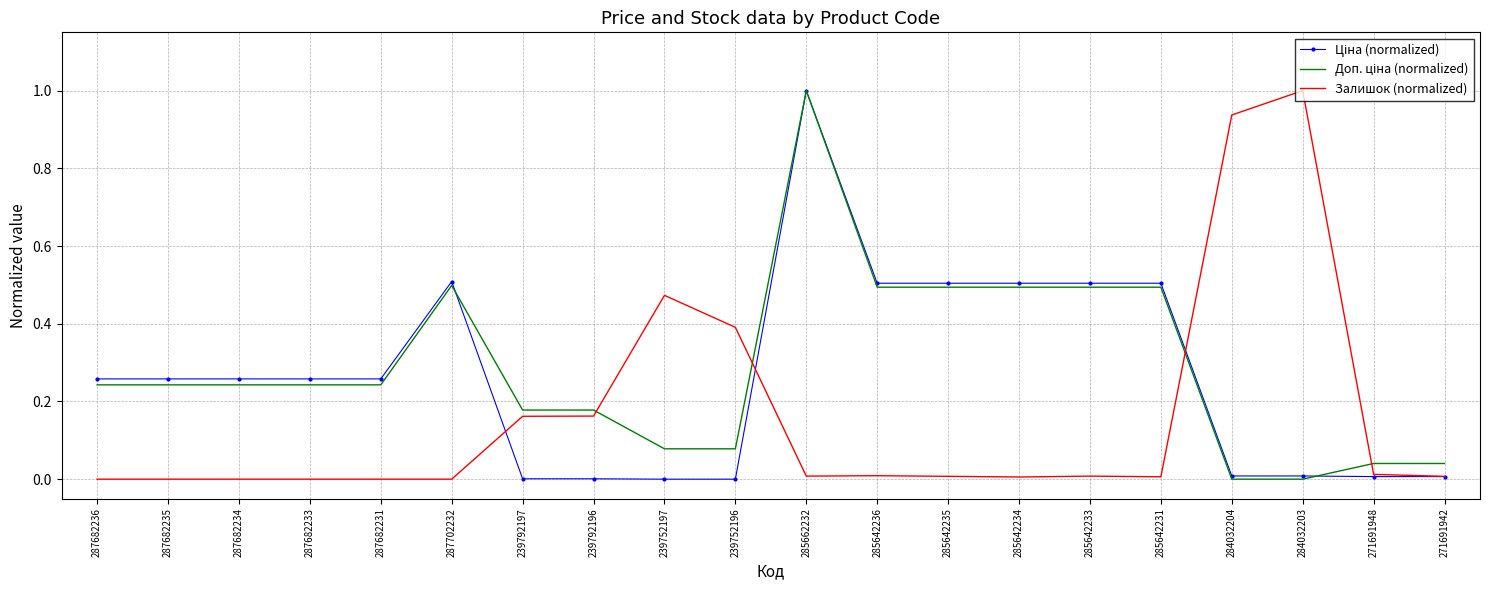

At which category is the sum across all series the highest?

285662232